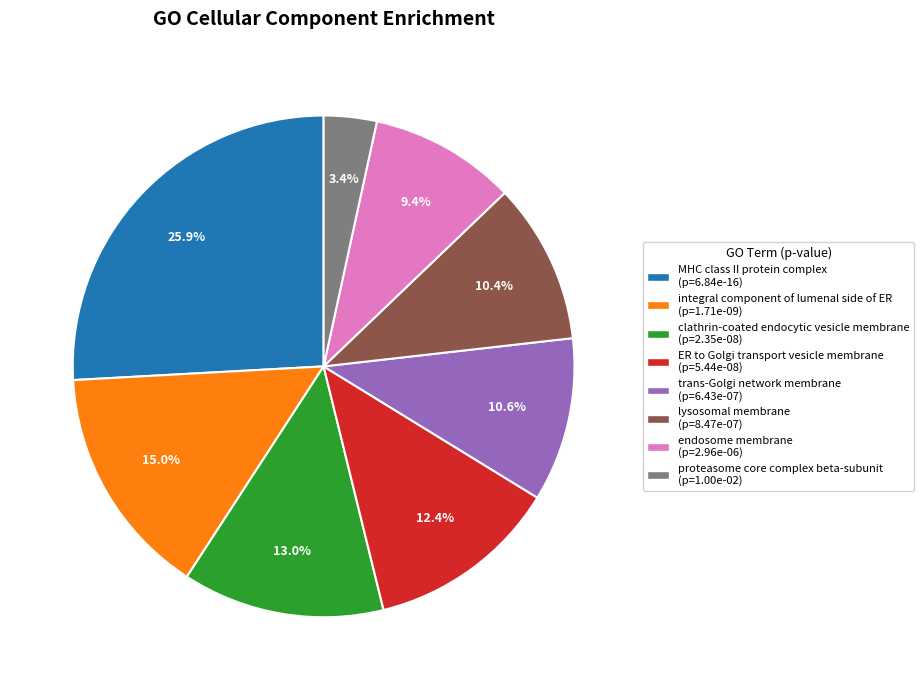

Combined, what portion of the pie is proteasome core complex beta-subunit (p=1.00e-02) and ER to Golgi transport vesicle membrane (p=5.44e-08)?

15.8%